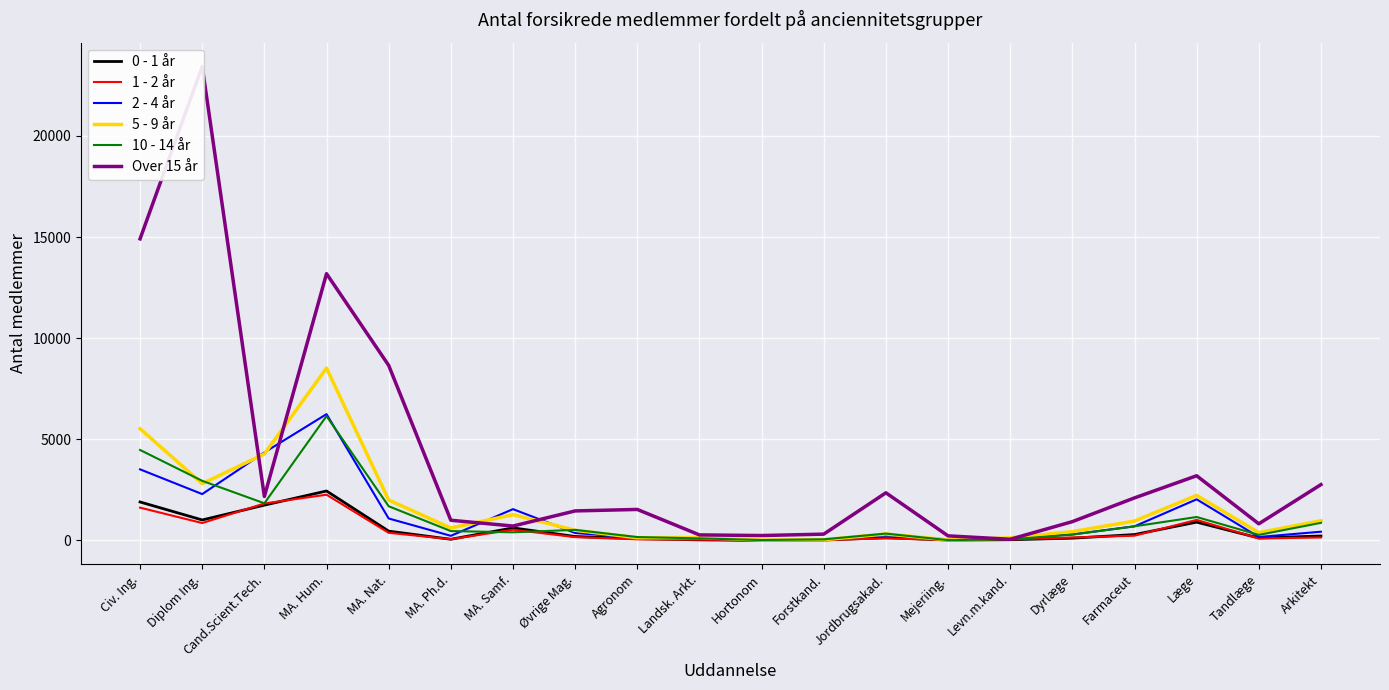

What are all the series names shown in the legend?

0 - 1 år, 1 - 2 år, 2 - 4 år, 5 - 9 år, 10 - 14 år, Over 15 år